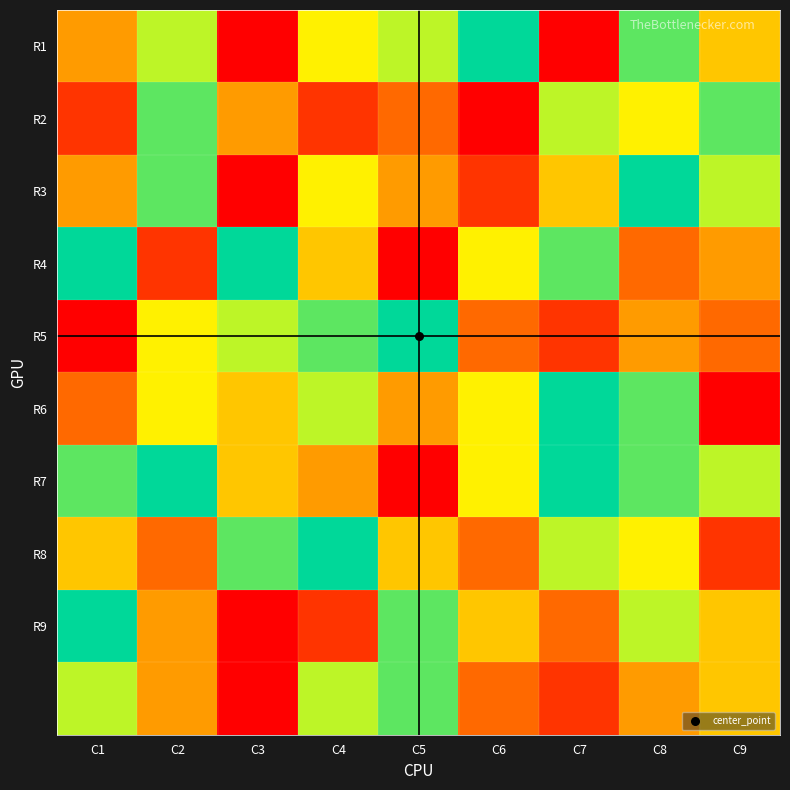

Which has a higher value, C4 or C1?

C4